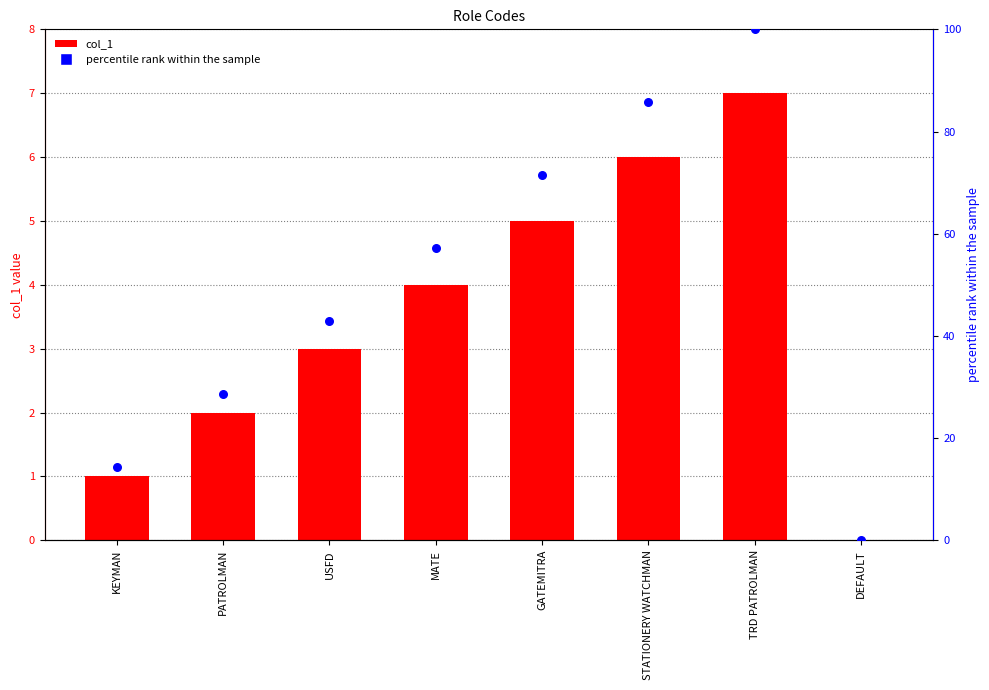

At how many categories does at least one series exceed 49?

4